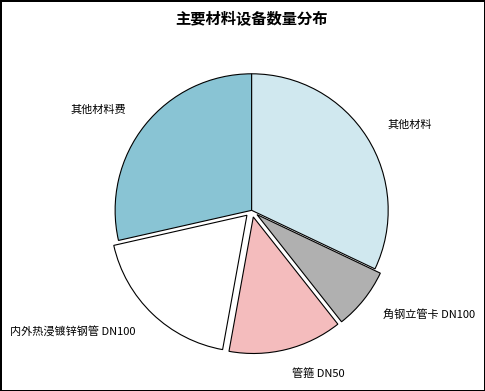

Do 角钢立管卡 DN100 and 内外热浸镀锌钢管 DN100 together represent more than half of the pie?

No